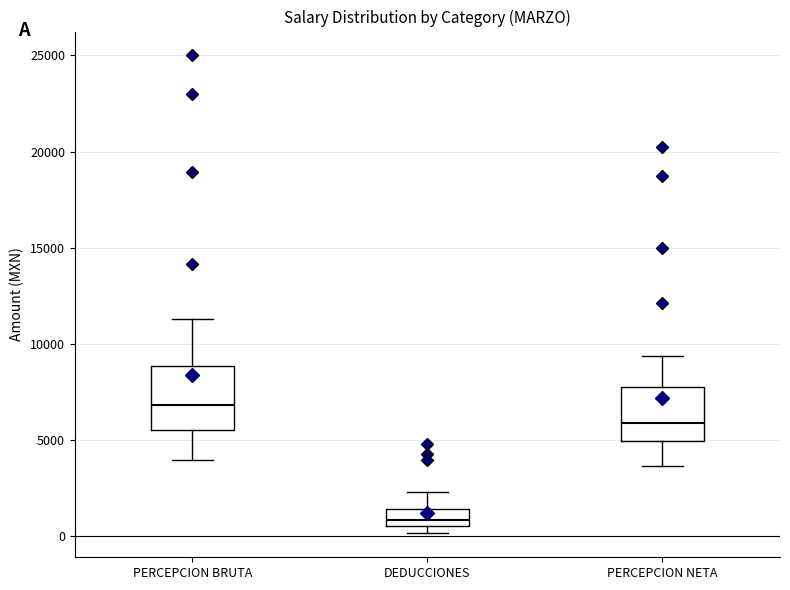

Reading left to right, read every box against the y-axis: the position of its median line, the range the box covers, and the ends of its whiskers. The values are not printed on the chart, so give them approximately, as read against the axis.

PERCEPCION BRUTA: median 7000, box 5500 to 9000, whiskers 4000 to 11500
DEDUCCIONES: median 1000, box 500 to 1500, whiskers 0 to 2500
PERCEPCION NETA: median 6000, box 5000 to 8000, whiskers 3500 to 9500